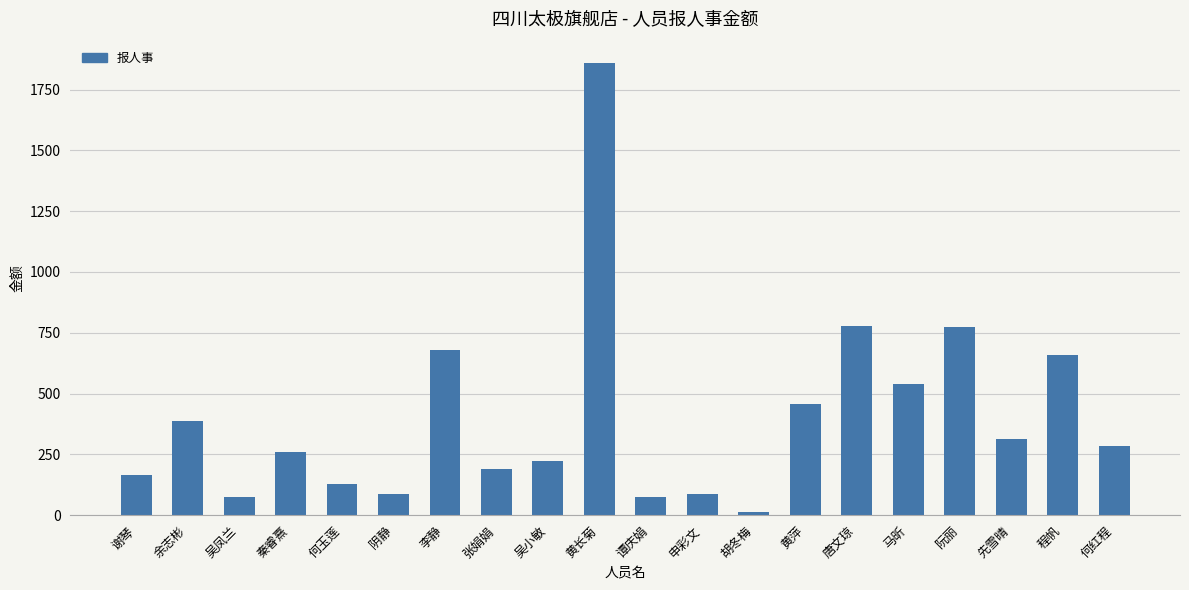

Are the bars grouped side by side (vs. stacked)?

No